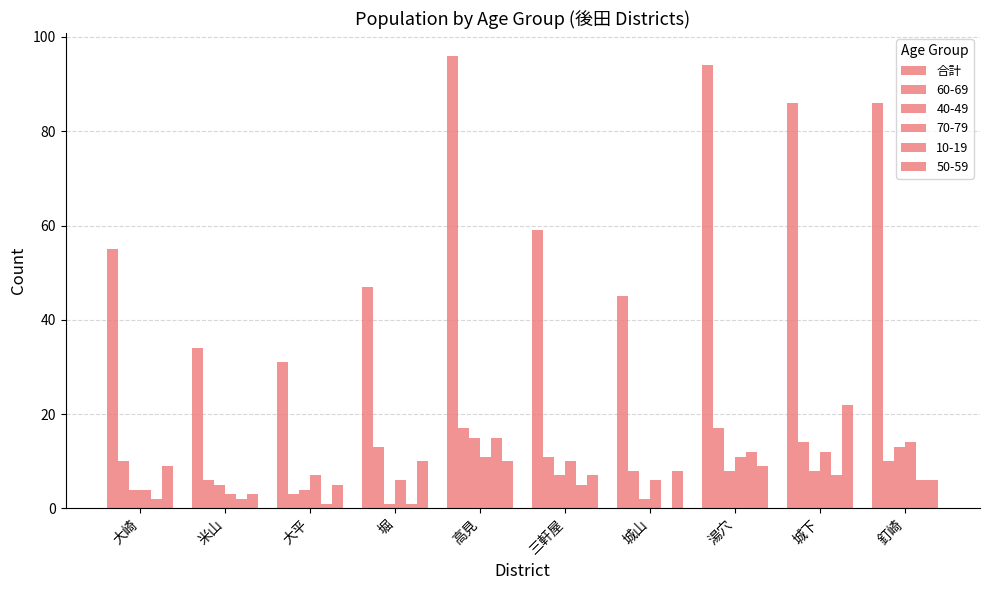

Are the bars grouped side by side (vs. stacked)?

Yes